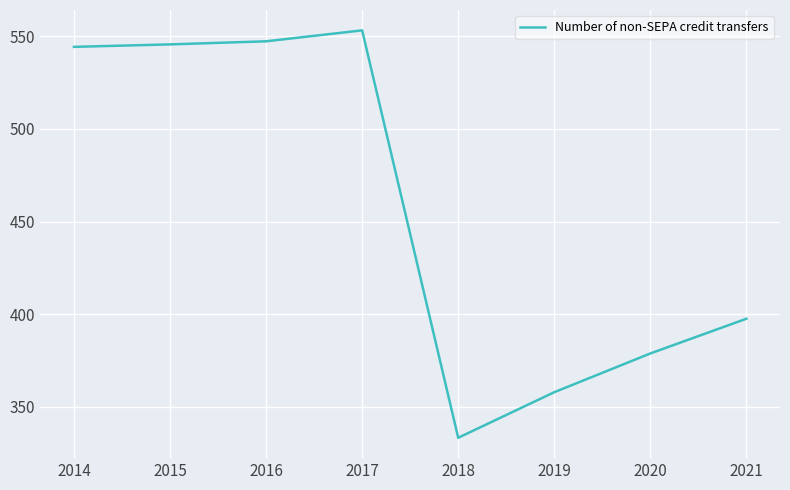

What is the difference between the maximum and minimum values?

219.9